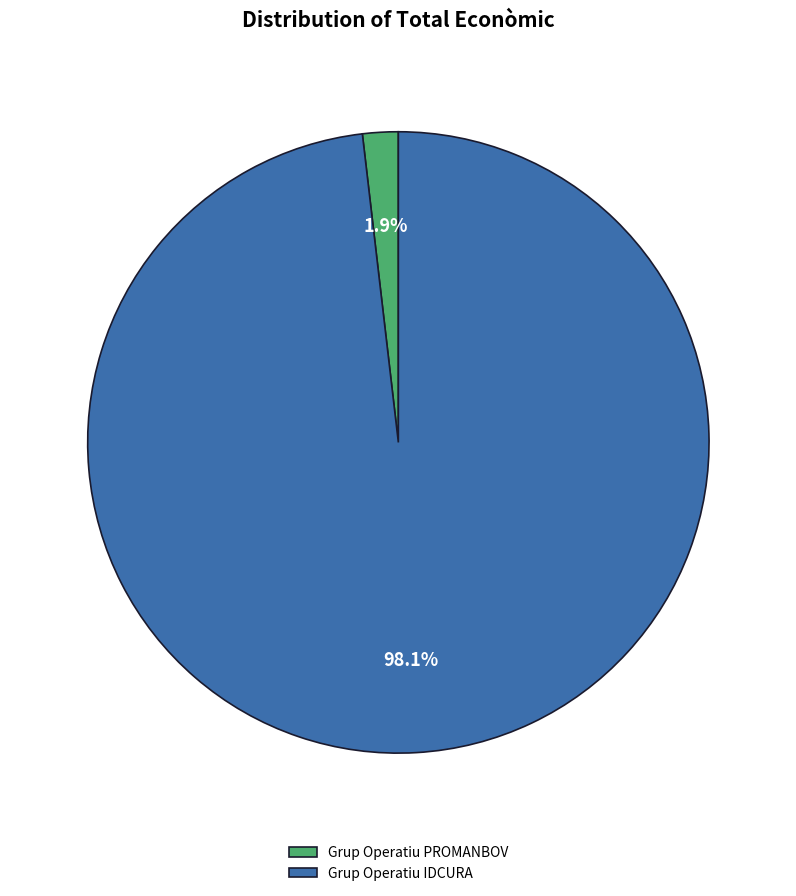

Which has a higher value, Grup Operatiu PROMANBOV or Grup Operatiu IDCURA?

Grup Operatiu IDCURA